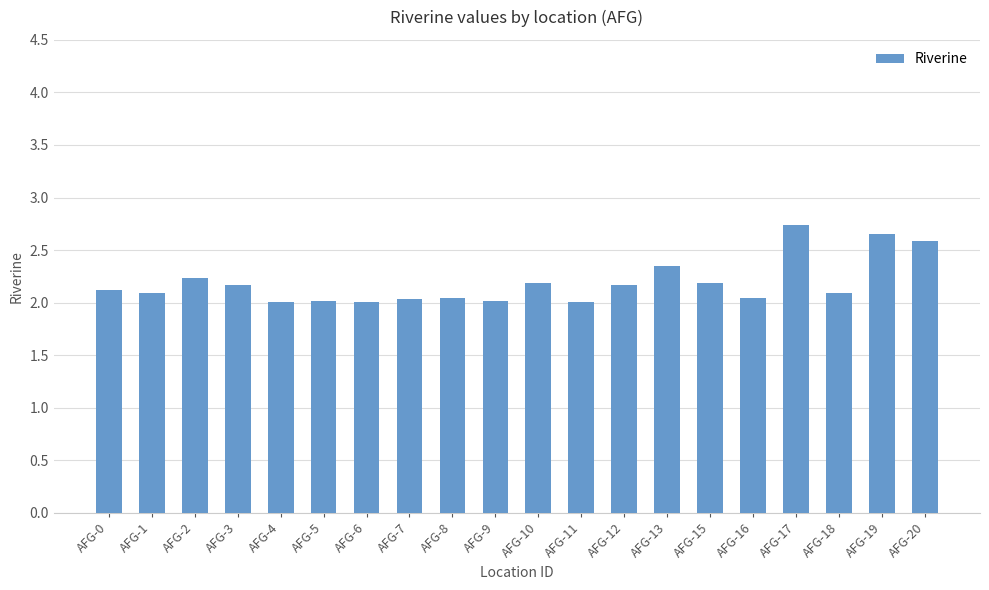

What is the difference between the maximum and minimum values?

0.7